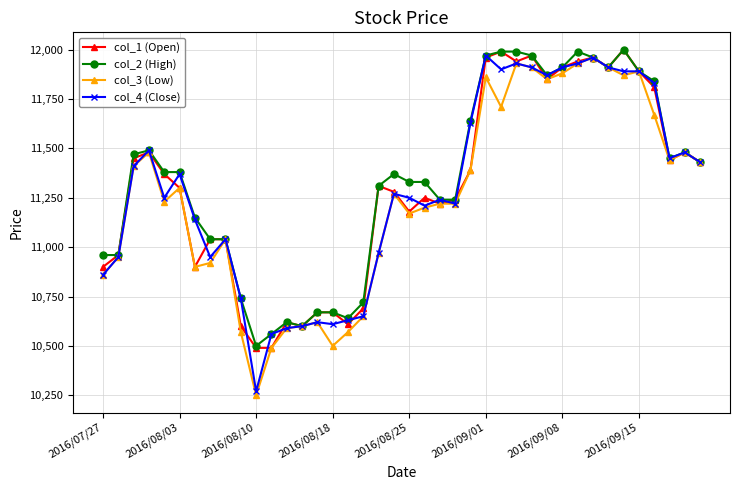

What is the maximum value shown in the chart?

12000